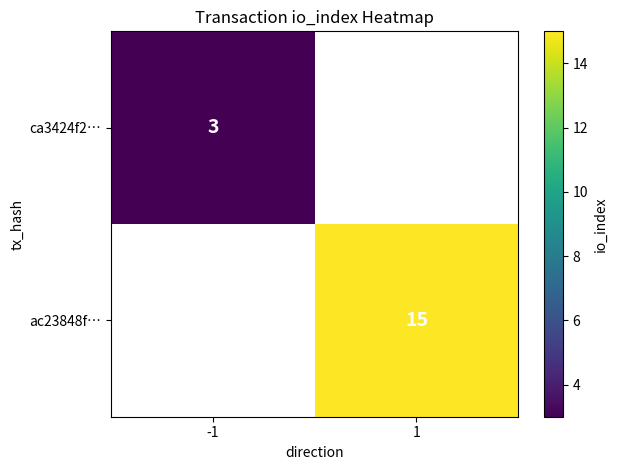

True or false: ac23848f… has a value of 25 at 1.

False